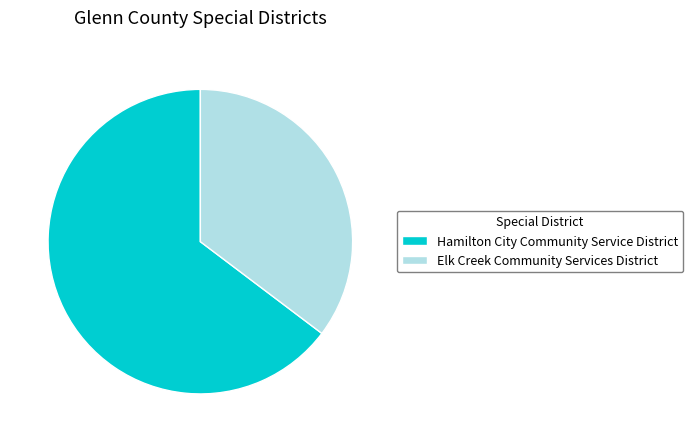

Which category has the smallest portion of the pie?

Elk Creek Community Services District